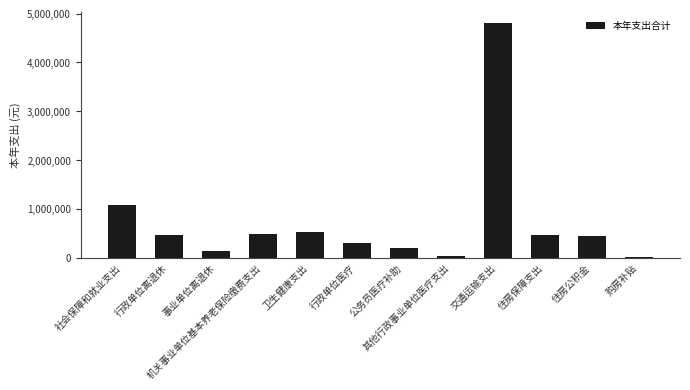

At which category does the chart reach its peak across all series?

交通运输支出